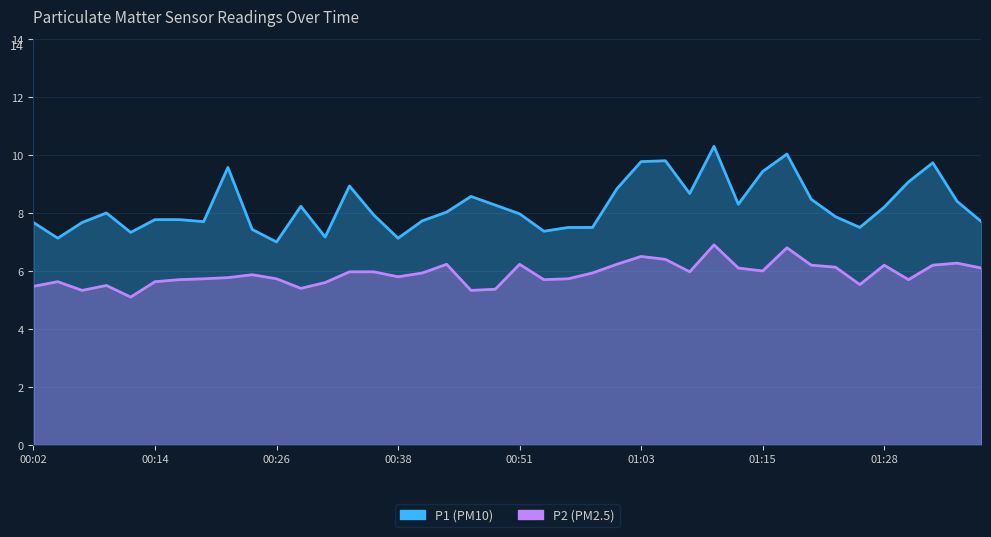

What is the difference between the maximum and second lowest values in the P2 series?

1.6